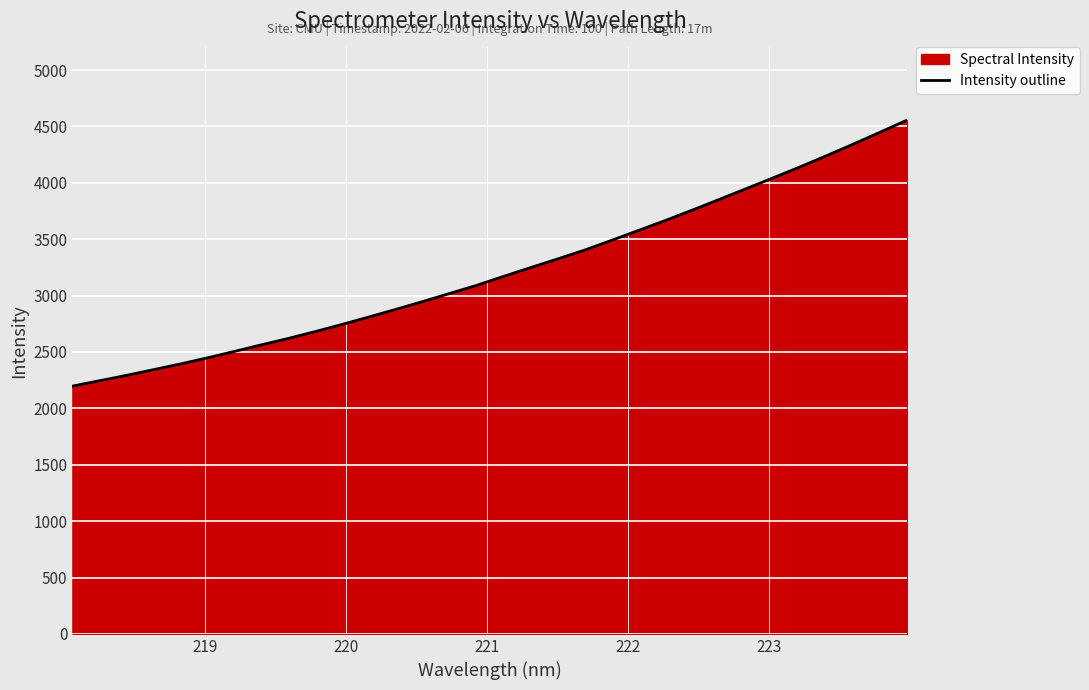

How many data points does each series have?

32